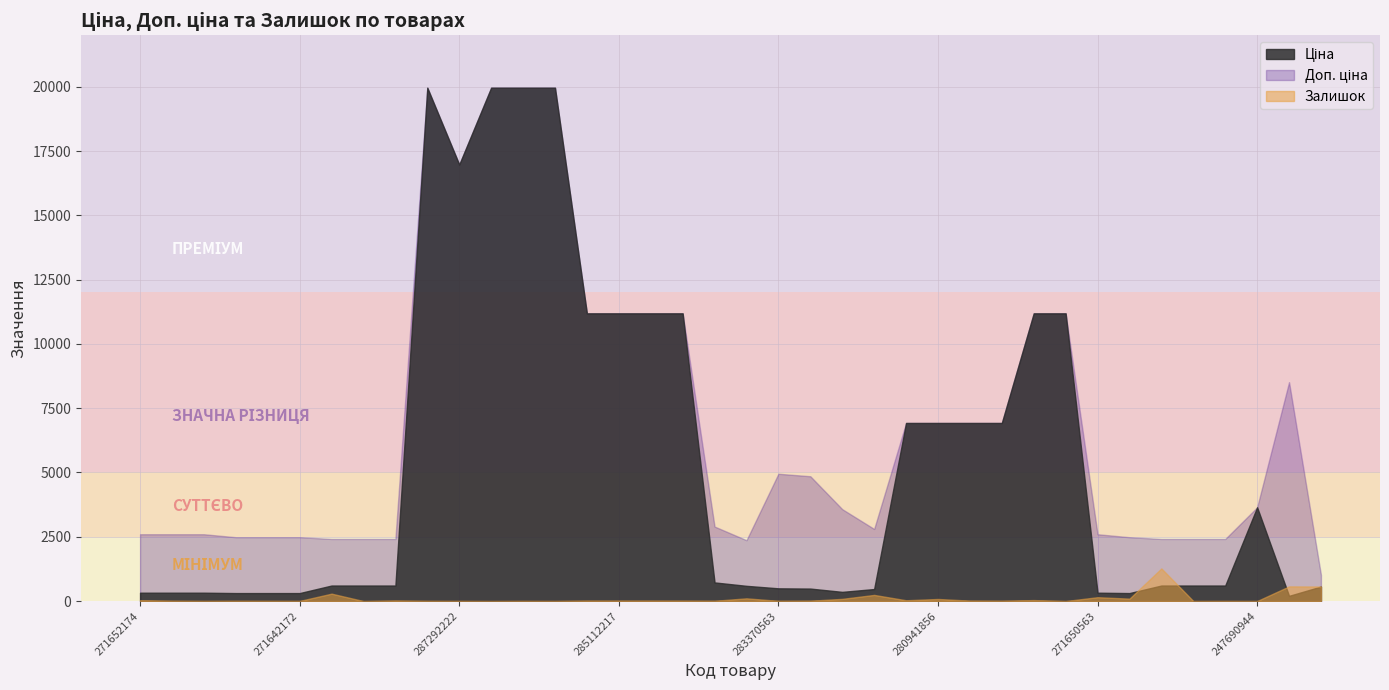

How many lines are shown in the chart?

3